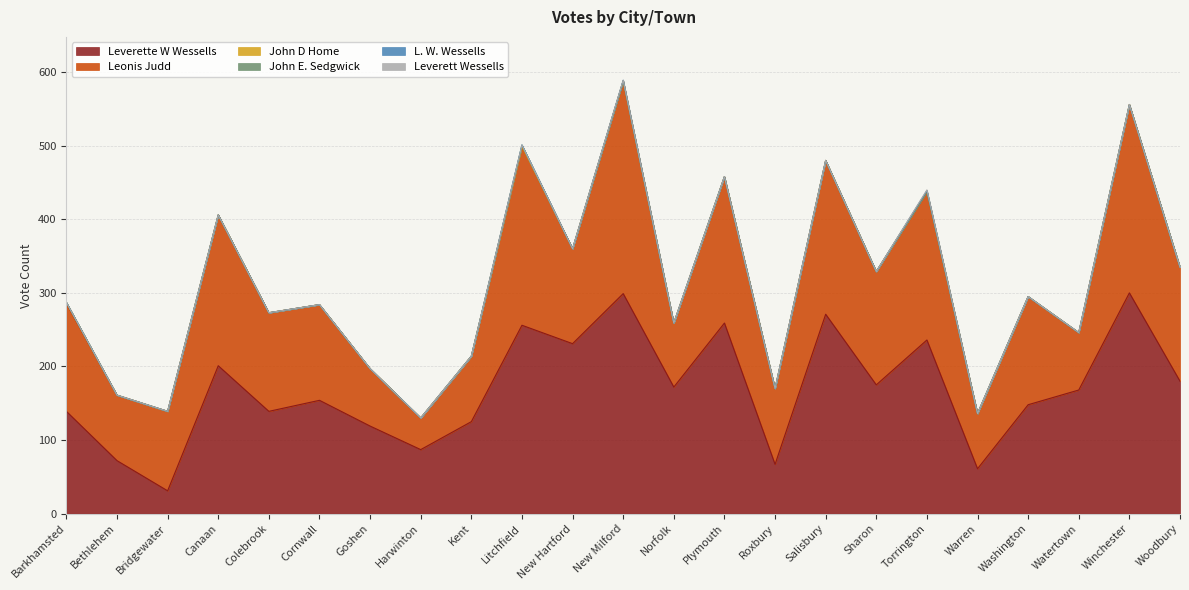

The value of John D Home at Sharon is 0. True or false?

True